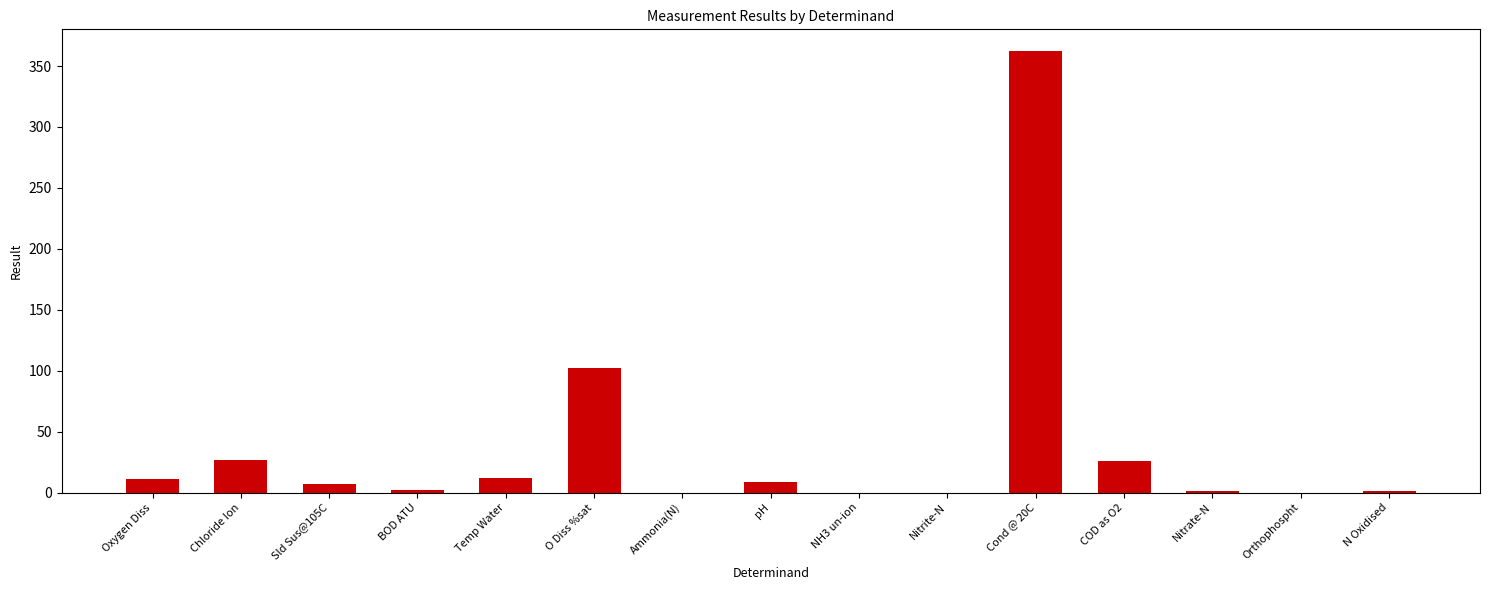

What is the greatest value displayed?

362.0